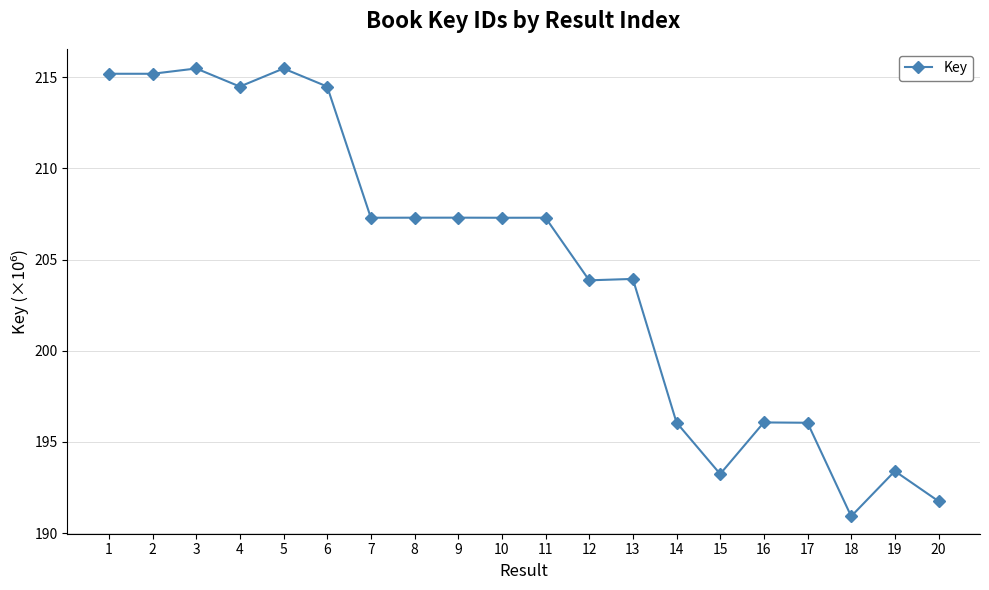

Between 18 and 11, which is larger?

11